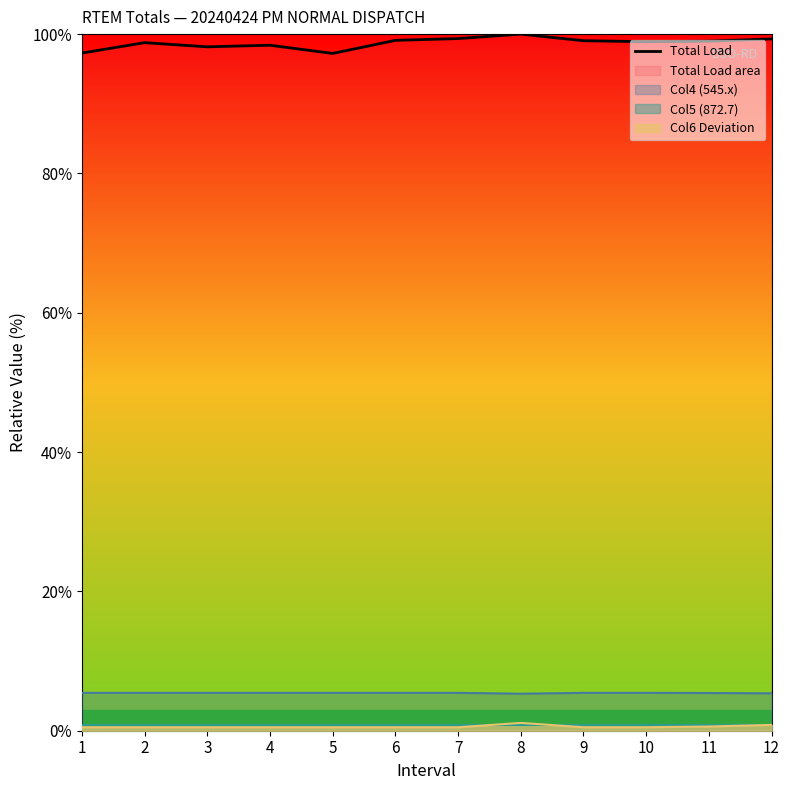

Which category has the lowest value across all series?

5